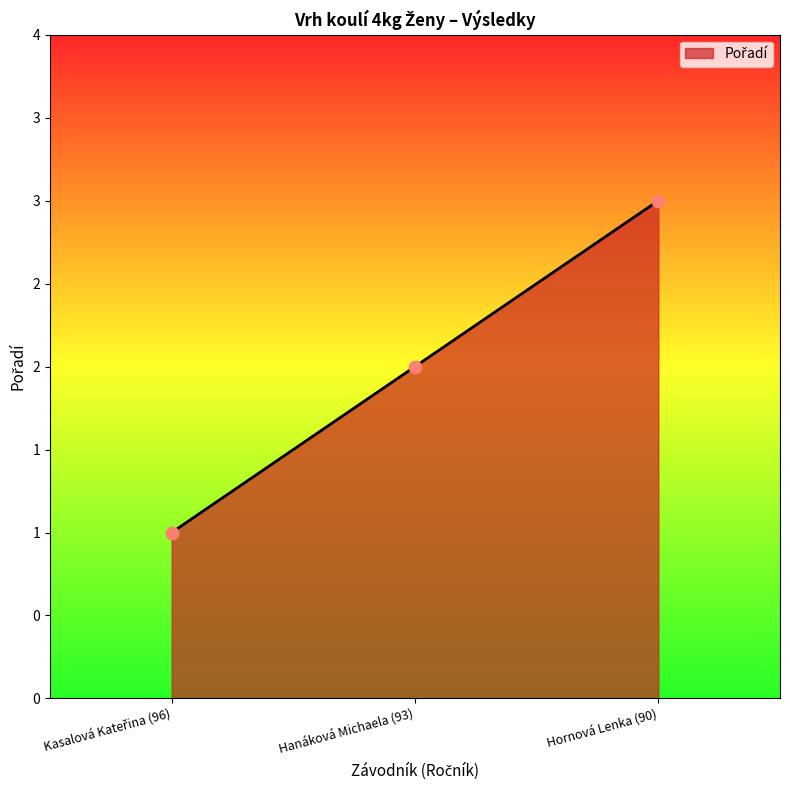

What is the change in value from Hanáková Michaela (93) to Hornová Lenka (90)?

+1